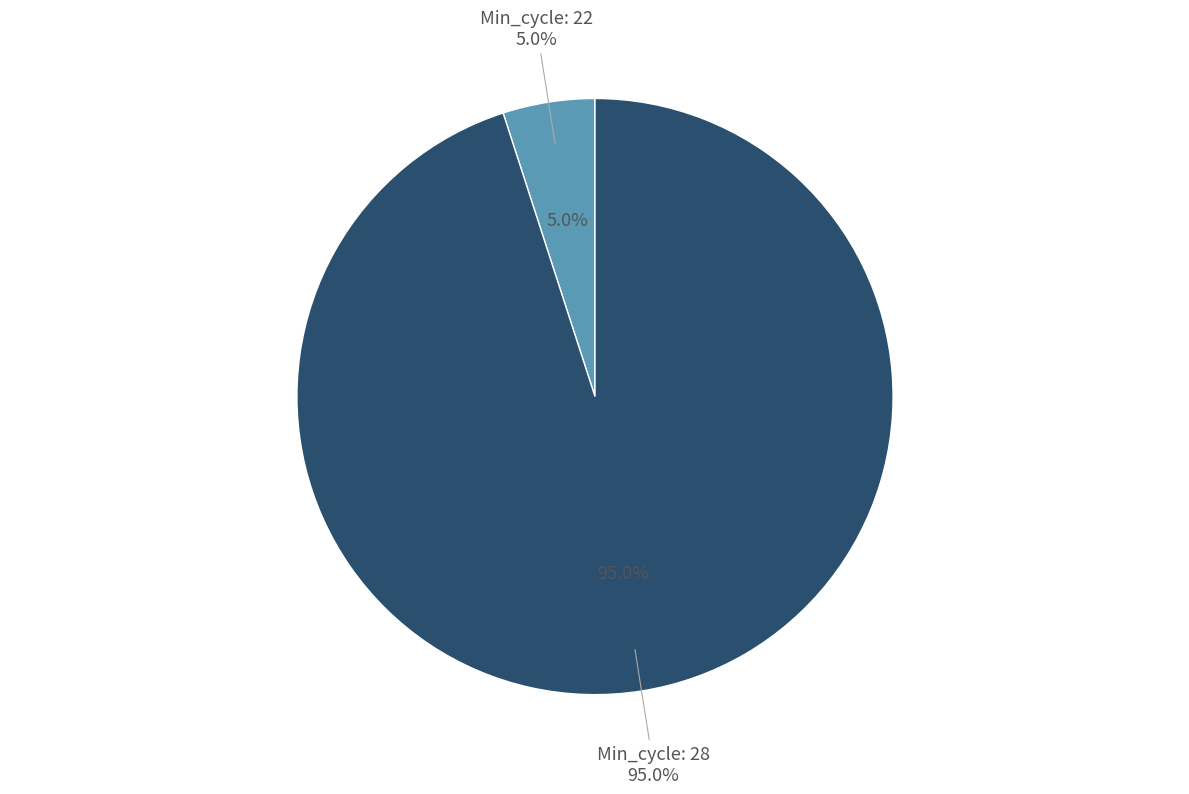

Between 28 and 28, which is larger?

28